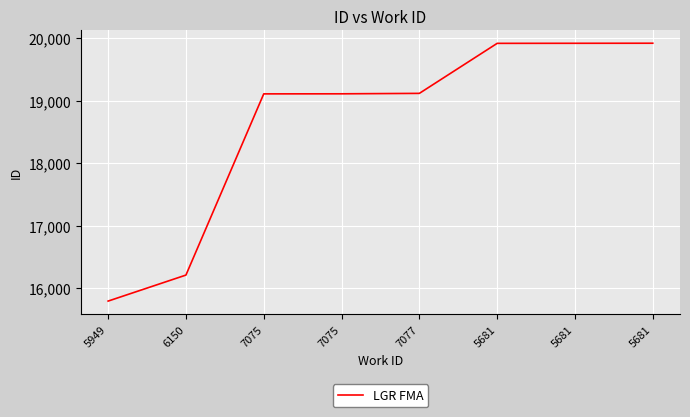

True or false: there are more than 0 points higher than both neighbors.

False